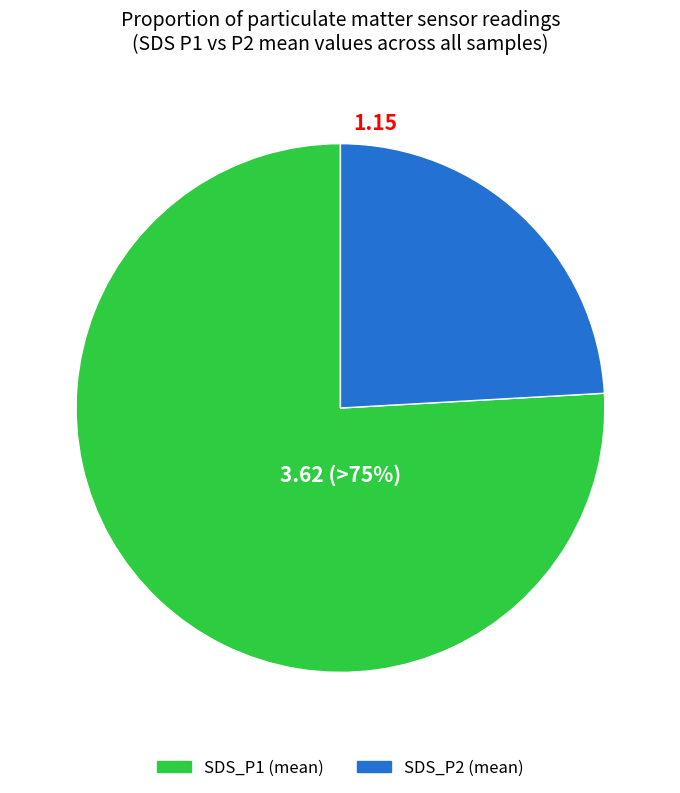

Between SDS_P1 (mean) and SDS_P2 (mean), which is larger?

SDS_P1 (mean)